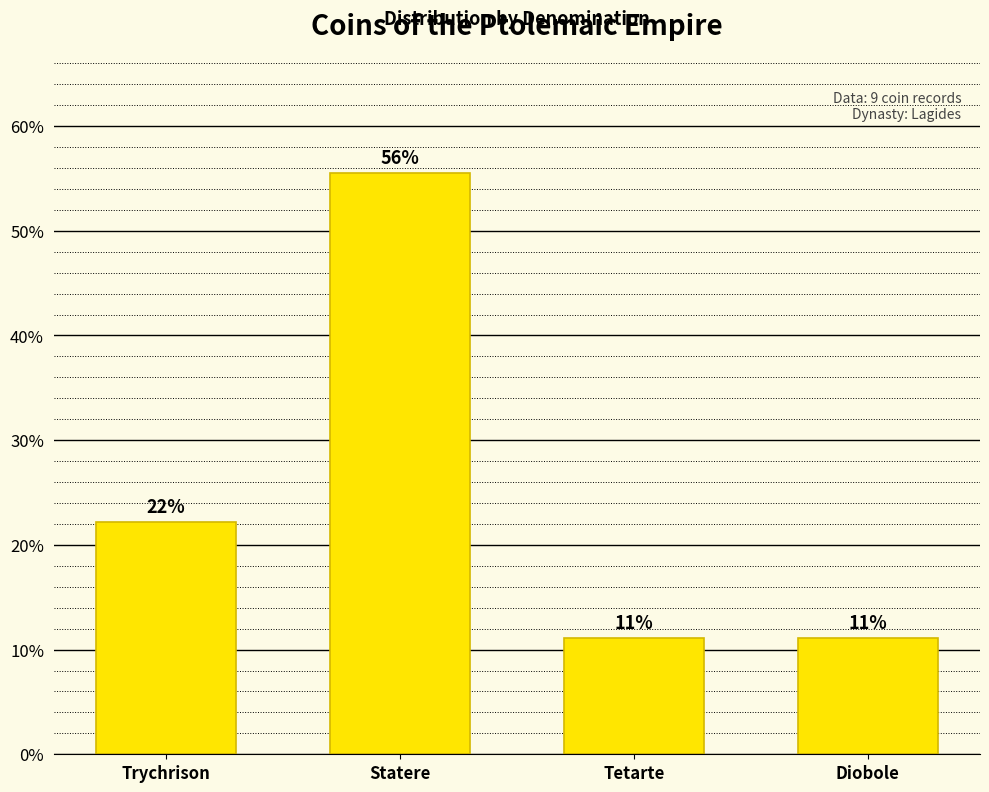

Approximately how many times larger is the value at Diobole compared to Trychrison?

0.5